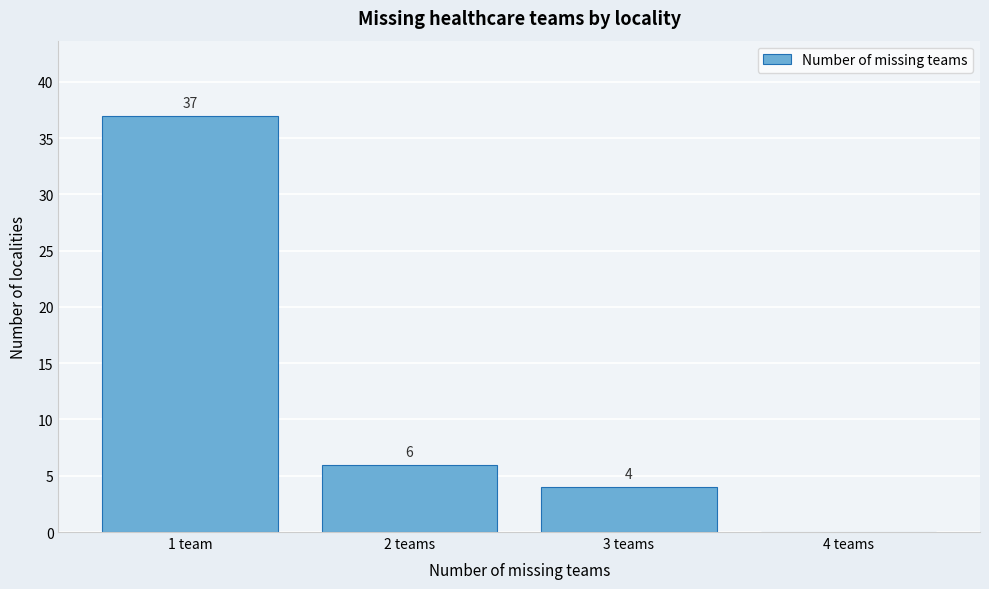

Reading right to left, list all the values displayed in this chart.

4 teams=0	3 teams=4	2 teams=6	1 team=37